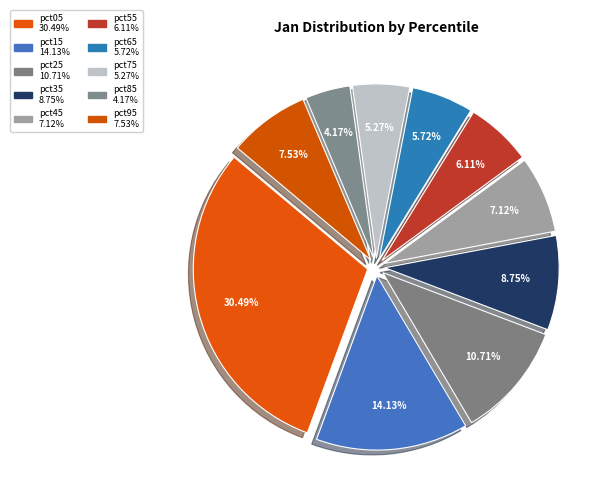

Between pct75 and pct65, which is larger?

pct65